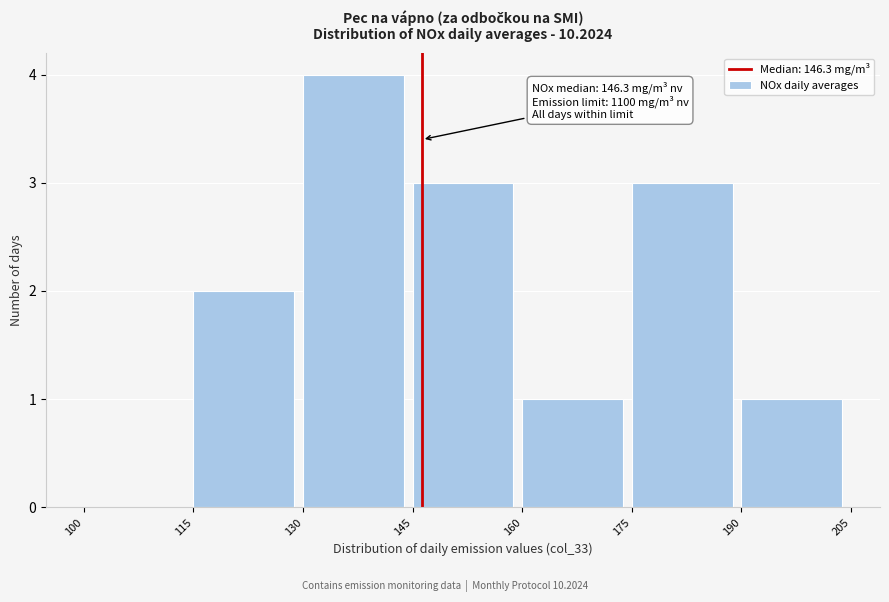

Which range on the x-axis has the tallest bar?

130 to 145